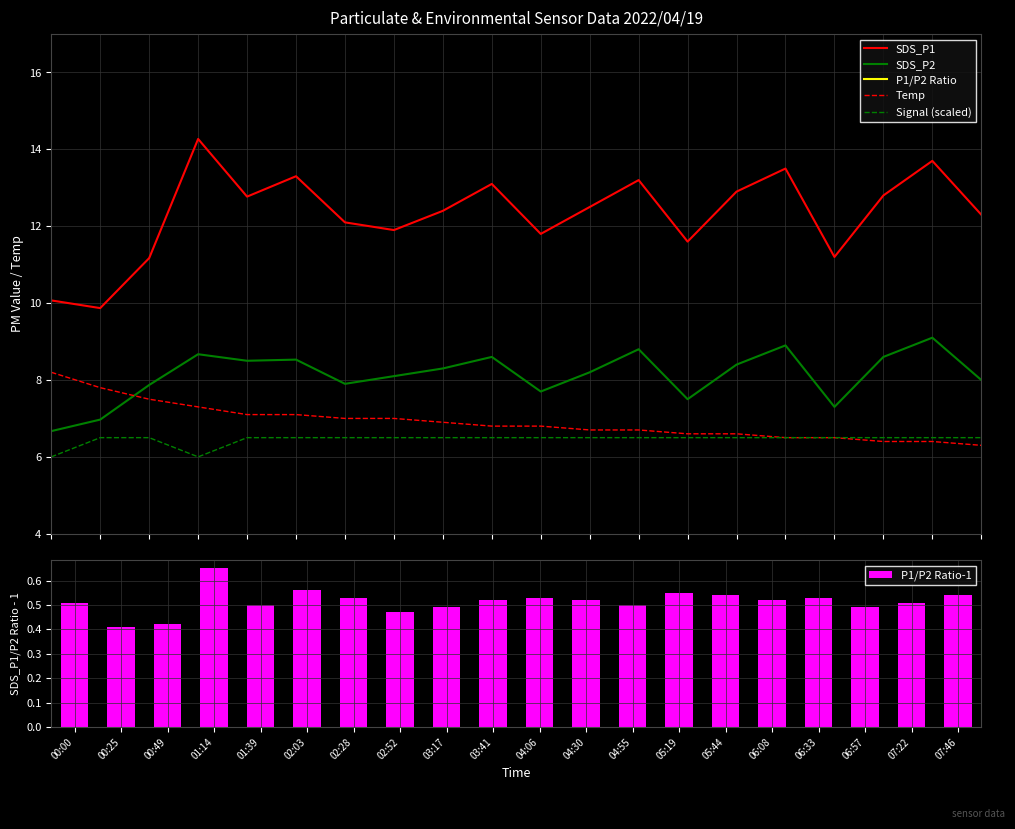

Reading right to left, list all the values displayed in this chart.

SDS_P1: 07:46=12.3	07:22=13.7	06:57=12.8	06:33=11.2	06:08=13.5	05:44=12.9	05:19=11.6	04:55=13.2	04:30=12.5	04:06=11.8	03:41=13.1	03:17=12.4	02:52=11.9	02:28=12.1	02:03=13.3	01:39=12.8	01:14=14.3	00:49=11.2	00:25=9.9	00:00=10.1
SDS_P2: 07:46=8.0	07:22=9.1	06:57=8.6	06:33=7.3	06:08=8.9	05:44=8.4	05:19=7.5	04:55=8.8	04:30=8.2	04:06=7.7	03:41=8.6	03:17=8.3	02:52=8.1	02:28=7.9	02:03=8.5	01:39=8.5	01:14=8.7	00:49=7.9	00:25=7.0	00:00=6.7
P1/P2 Ratio: 07:46=1.5	07:22=1.5	06:57=1.5	06:33=1.5	06:08=1.5	05:44=1.5	05:19=1.6	04:55=1.5	04:30=1.5	04:06=1.5	03:41=1.5	03:17=1.5	02:52=1.5	02:28=1.5	02:03=1.6	01:39=1.5	01:14=1.6	00:49=1.4	00:25=1.4	00:00=1.5
Temp: 07:46=6.3	07:22=6.4	06:57=6.4	06:33=6.5	06:08=6.5	05:44=6.6	05:19=6.6	04:55=6.7	04:30=6.7	04:06=6.8	03:41=6.8	03:17=6.9	02:52=7.0	02:28=7.0	02:03=7.1	01:39=7.1	01:14=7.3	00:49=7.5	00:25=7.8	00:00=8.2
Signal (scaled): 07:46=6.5	07:22=6.5	06:57=6.5	06:33=6.5	06:08=6.5	05:44=6.5	05:19=6.5	04:55=6.5	04:30=6.5	04:06=6.5	03:41=6.5	03:17=6.5	02:52=6.5	02:28=6.5	02:03=6.5	01:39=6.5	01:14=6.0	00:49=6.5	00:25=6.5	00:00=6.0
P1/P2 Ratio-1: 07:46=0.5	07:22=0.5	06:57=0.5	06:33=0.5	06:08=0.5	05:44=0.5	05:19=0.6	04:55=0.5	04:30=0.5	04:06=0.5	03:41=0.5	03:17=0.5	02:52=0.5	02:28=0.5	02:03=0.6	01:39=0.5	01:14=0.7	00:49=0.4	00:25=0.4	00:00=0.5